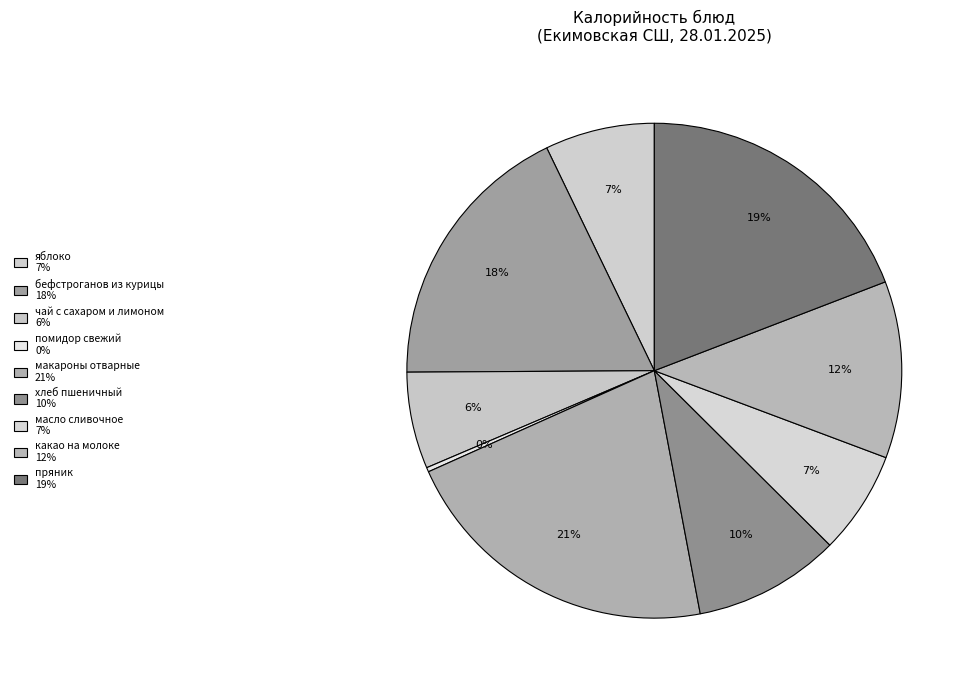

How many slices are in this pie chart?

9